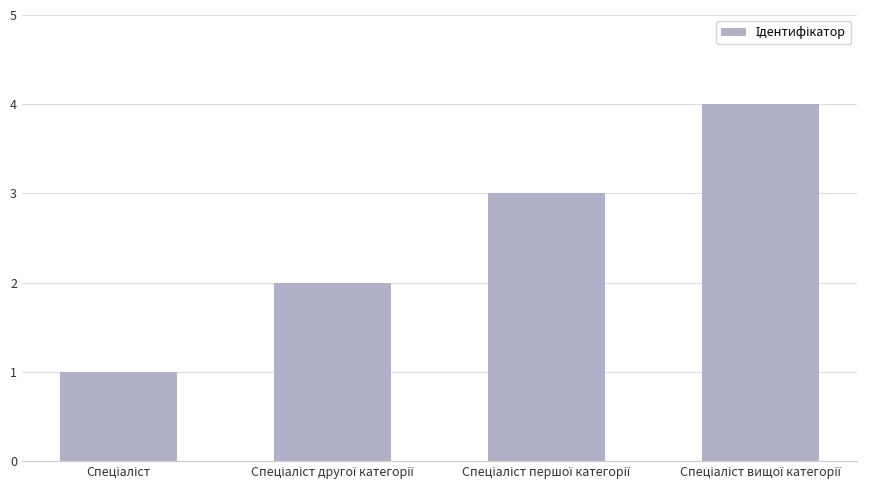

Count the values in the range 2 to 4.

3